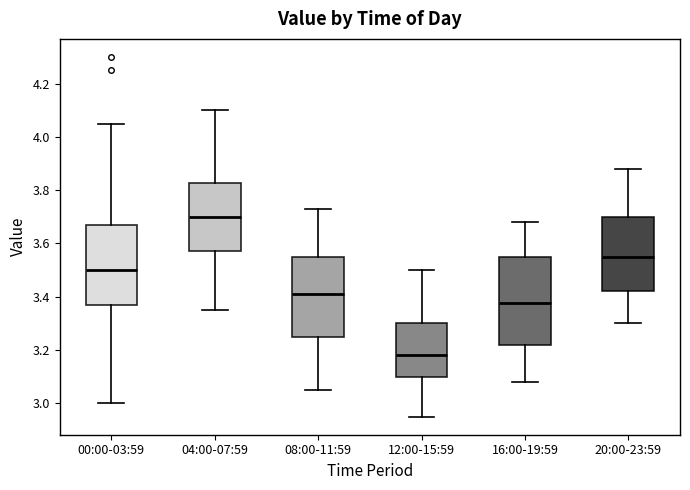

Which box has the highest median line?

04:00-07:59